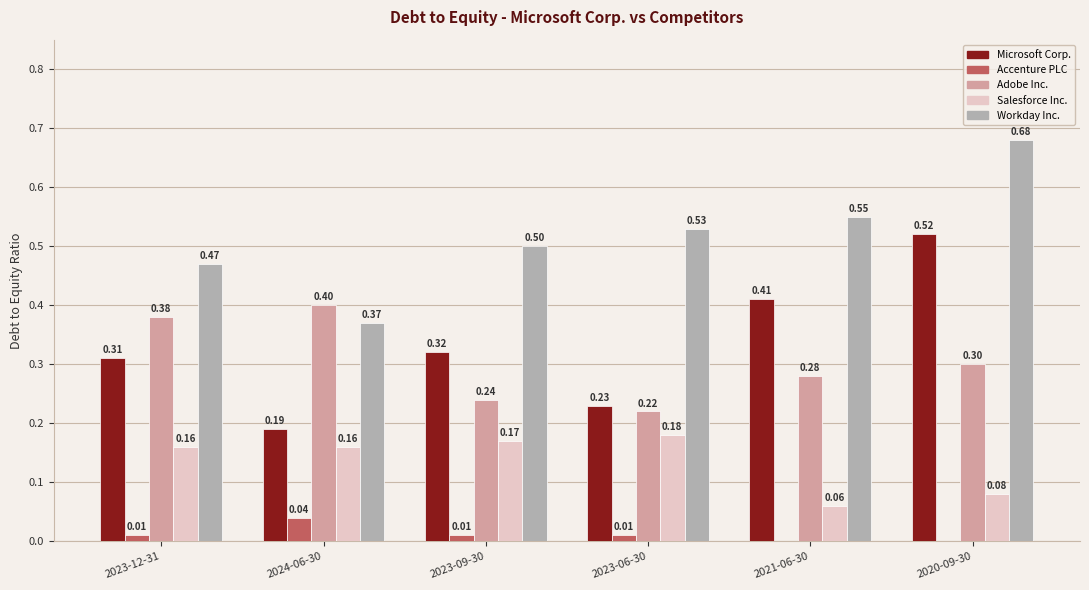

At which category is the sum across all series the highest?

2020-09-30